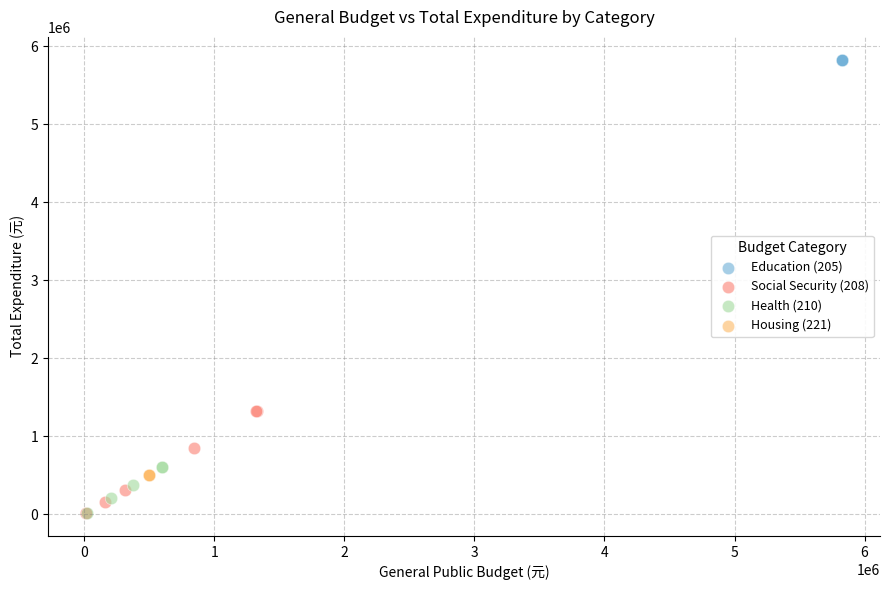

Which series contains the highest Y value?

Education (205)